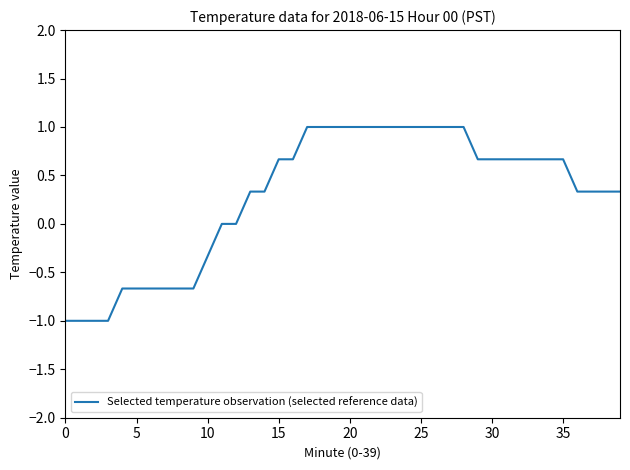

What is the maximum value shown in the chart?

1.0